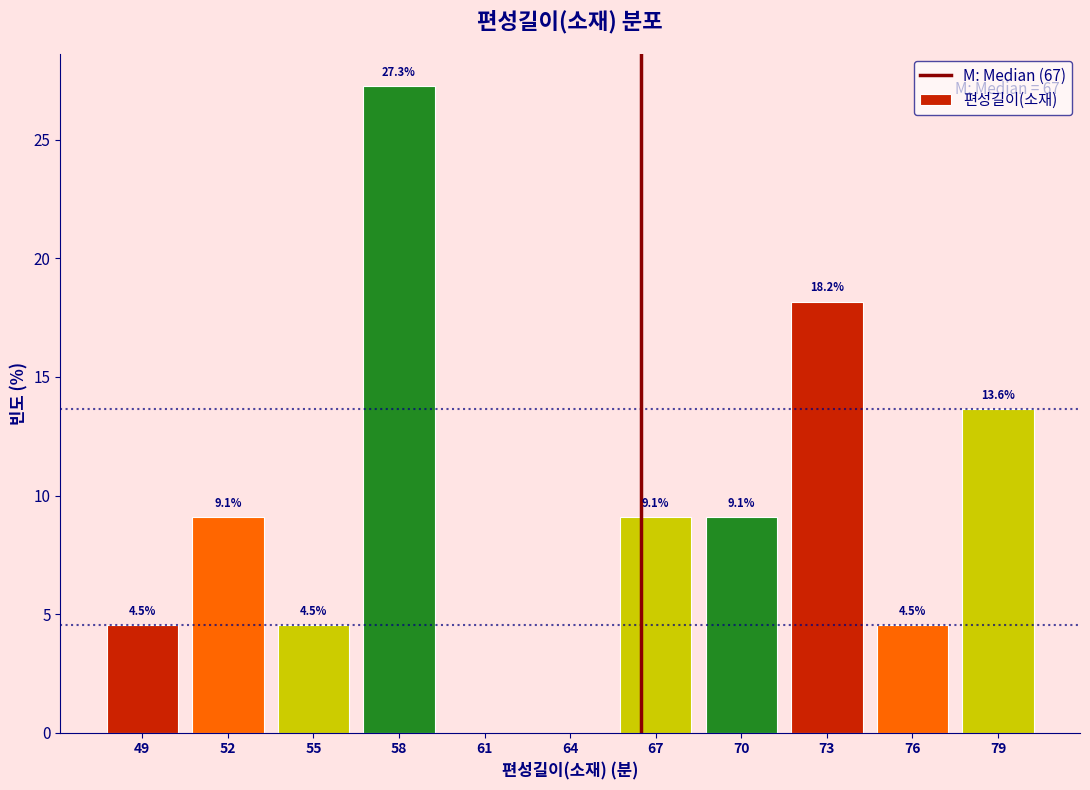

Reading left to right, what are all the values shown in this chart?

49=4.5	52=9.1	55=4.5	58=27.3	61=0.0	64=0.0	67=9.1	70=9.1	73=18.2	76=4.5	79=13.6